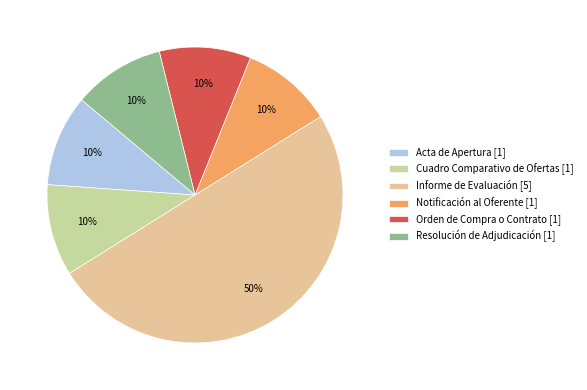

True or false: Orden de Compra o Contrato [1] accounts for 10% of the total.

True